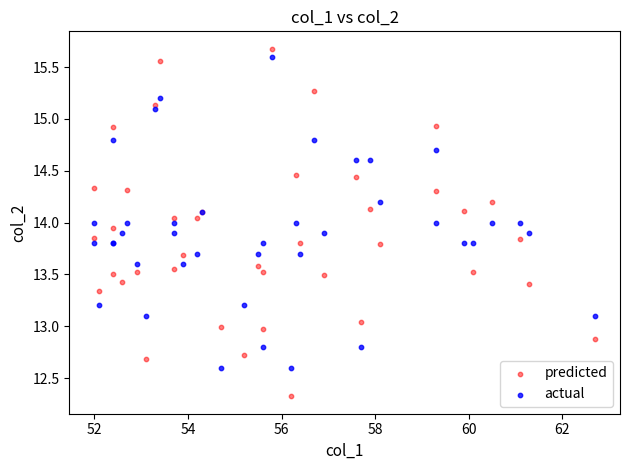

Which series reaches the minimum Y coordinate?

predicted